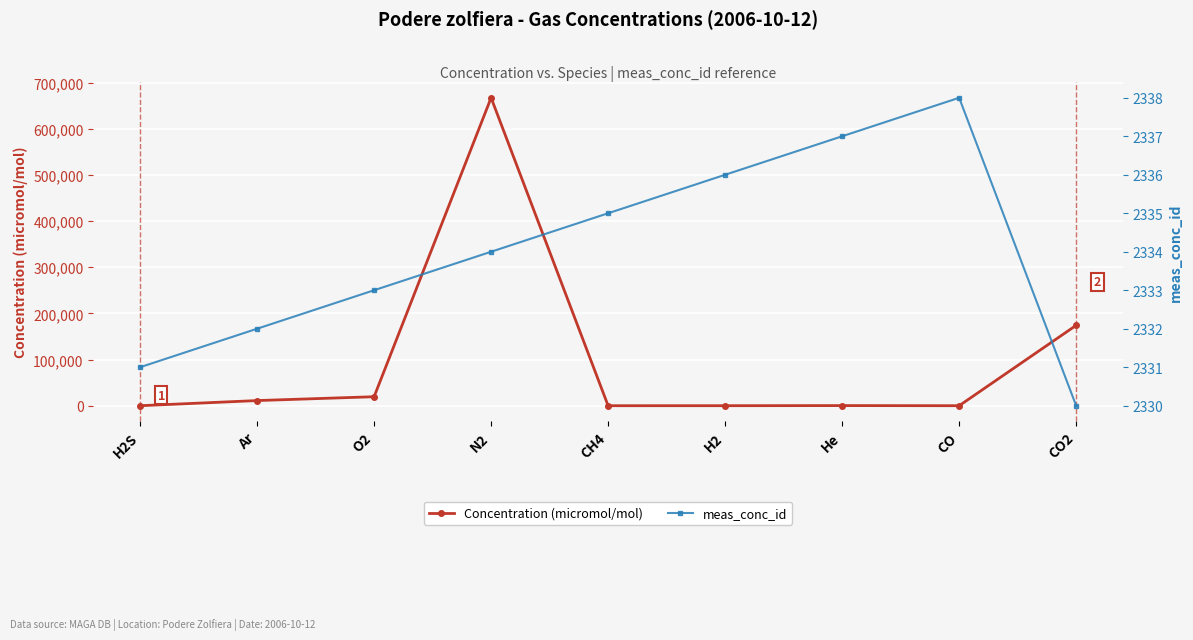

Reading left to right, list all the values displayed in this chart.

Concentration (micromol/mol): H2S=0.0	Ar=11150.0	O2=19480.0	N2=667060.0	CH4=2.0	H2=22.0	He=278.0	CO=0.0	CO2=174110.0
meas_conc_id: H2S=2331.0	Ar=2332.0	O2=2333.0	N2=2334.0	CH4=2335.0	H2=2336.0	He=2337.0	CO=2338.0	CO2=2330.0